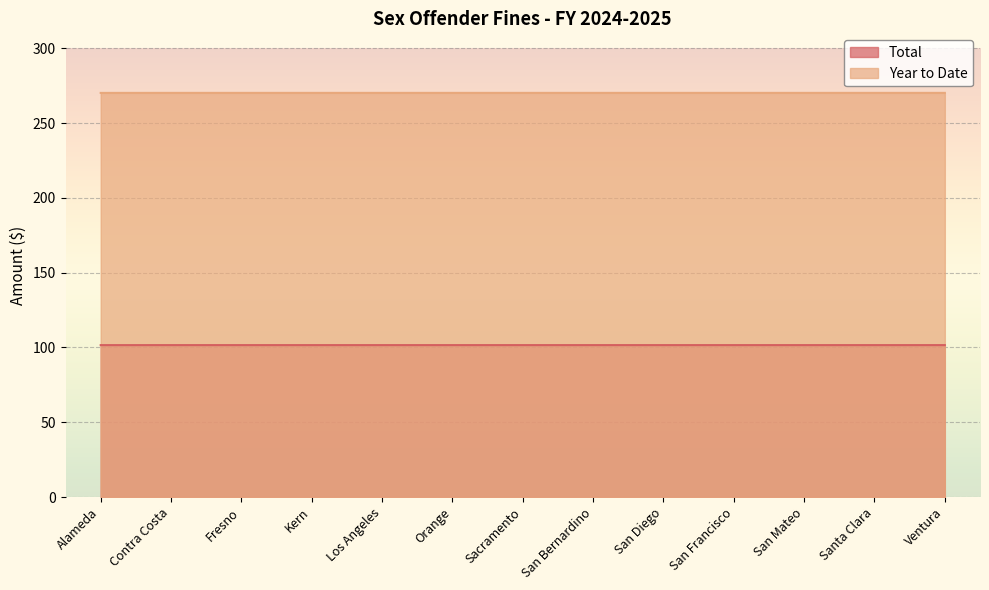

True or false: Total and Year to Date intersect in this chart.

False